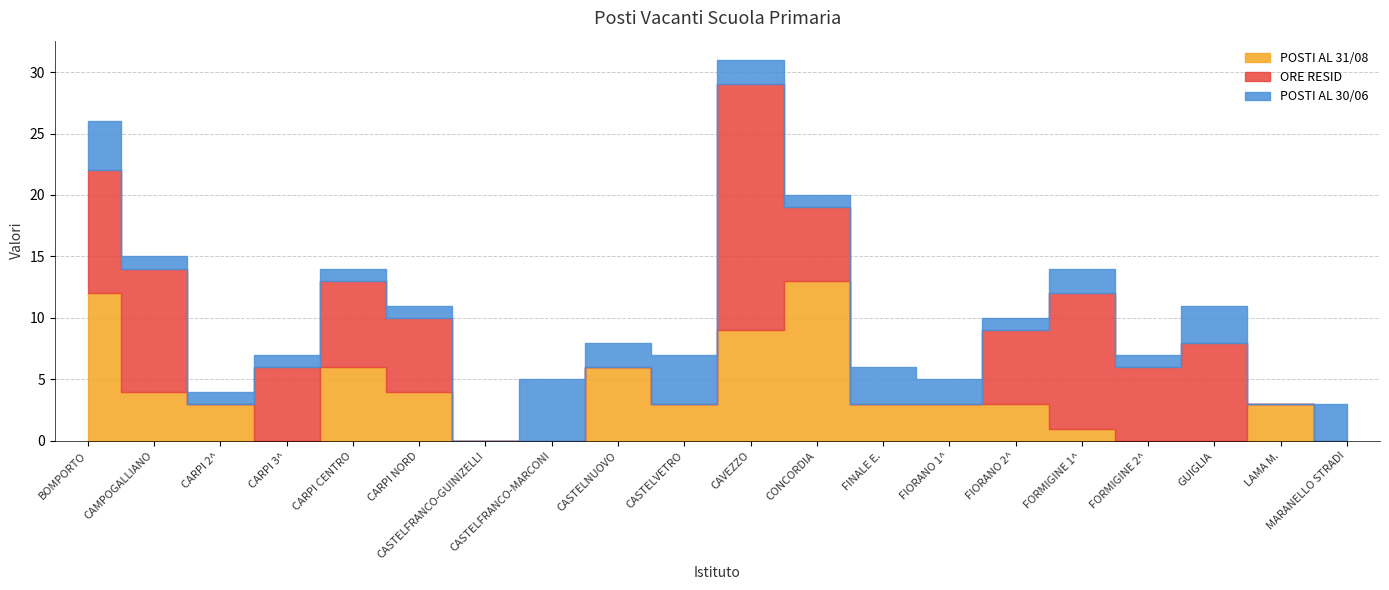

Reading left to right, what are all the values shown in this chart?

POSTI AL 31/08: BOMPORTO=12	CAMPOGALLIANO=4	CARPI 2^=3	CARPI 3^=0	CARPI CENTRO=6	CARPI NORD=4	CASTELFRANCO-GUINIZELLI=0	CASTELFRANCO-MARCONI=0	CASTELNUOVO=6	CASTELVETRO=3	CAVEZZO=9	CONCORDIA=13	FINALE E.=3	FIORANO 1^=3	FIORANO 2^=3	FORMIGINE 1^=1	FORMIGINE 2^=0	GUIGLIA=0	LAMA M.=3	MARANELLO STRADI=0
ORE RESID: BOMPORTO=10	CAMPOGALLIANO=10	CARPI 2^=0	CARPI 3^=6	CARPI CENTRO=7	CARPI NORD=6	CASTELFRANCO-GUINIZELLI=0	CASTELFRANCO-MARCONI=0	CASTELNUOVO=0	CASTELVETRO=0	CAVEZZO=20	CONCORDIA=6	FINALE E.=0	FIORANO 1^=0	FIORANO 2^=6	FORMIGINE 1^=11	FORMIGINE 2^=6	GUIGLIA=8	LAMA M.=0	MARANELLO STRADI=0
POSTI AL 30/06: BOMPORTO=4	CAMPOGALLIANO=1	CARPI 2^=1	CARPI 3^=1	CARPI CENTRO=1	CARPI NORD=1	CASTELFRANCO-GUINIZELLI=0	CASTELFRANCO-MARCONI=5	CASTELNUOVO=2	CASTELVETRO=4	CAVEZZO=2	CONCORDIA=1	FINALE E.=3	FIORANO 1^=2	FIORANO 2^=1	FORMIGINE 1^=2	FORMIGINE 2^=1	GUIGLIA=3	LAMA M.=0	MARANELLO STRADI=3